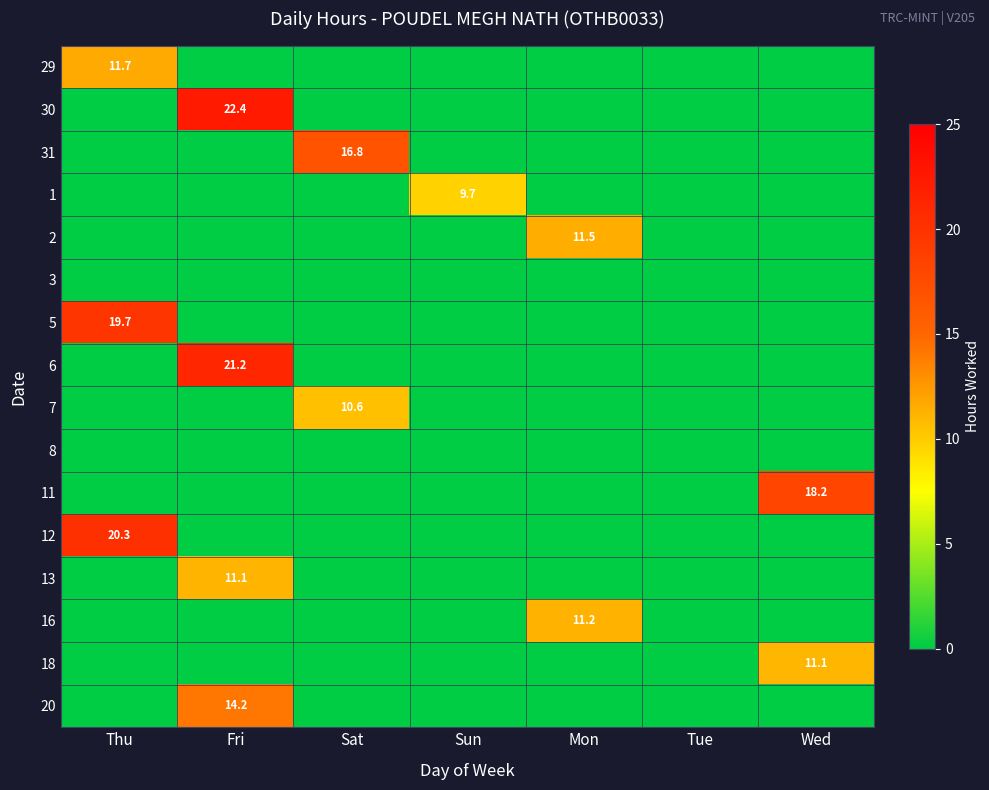

The value of 30 at Fri is 22.4. True or false?

True